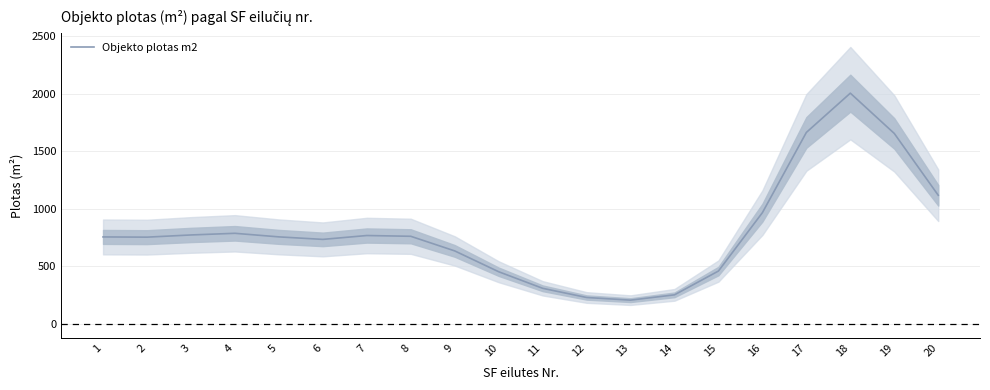

What is the average value?

802.9